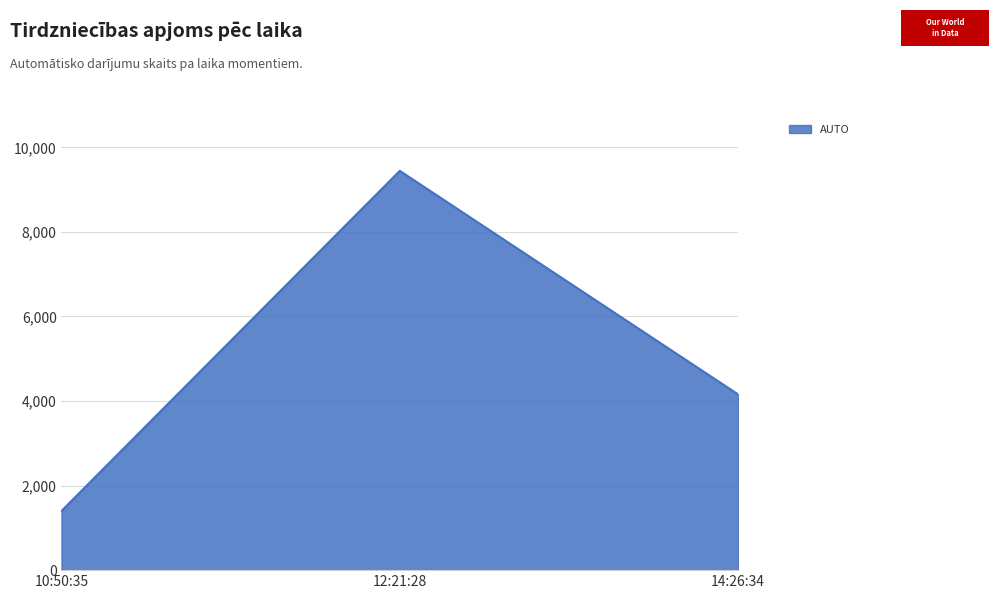

What is the sum of all values?

15000